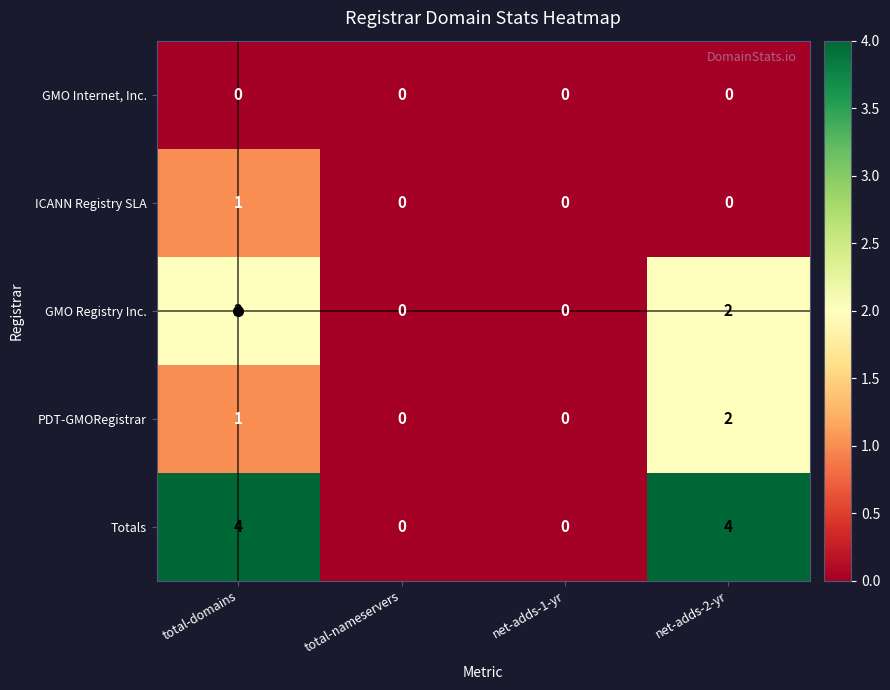

What is the sum of the Totals values at net-adds-2-yr and total-nameservers?

4